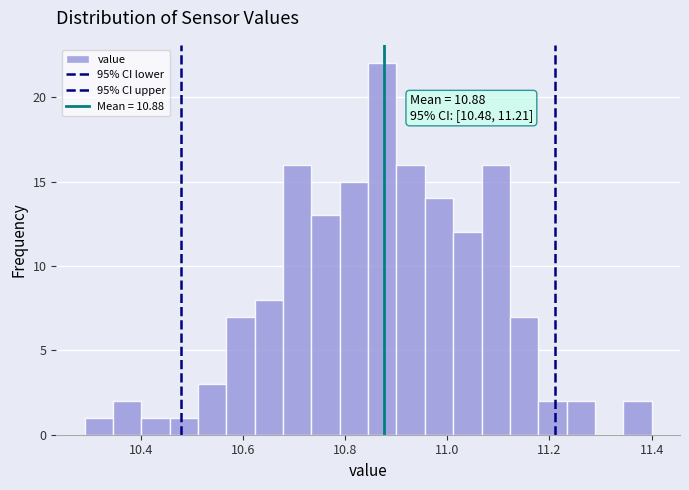

Read against the x-axis, roughly where is the centre of the tallest bar?

10.88